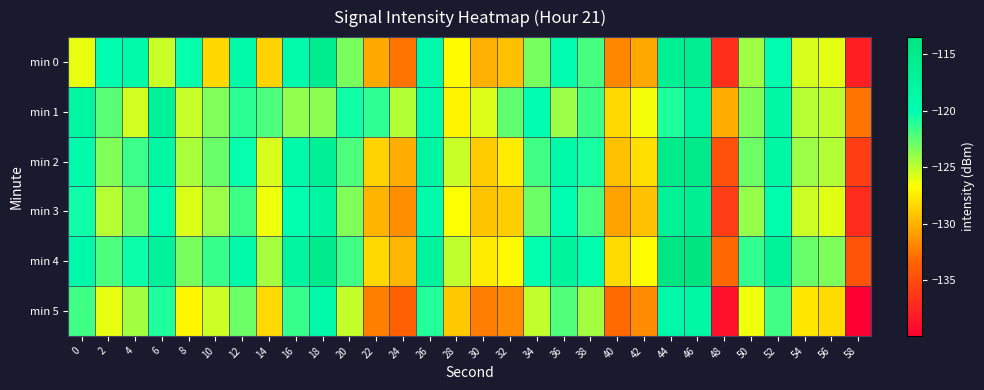

Between 14 and 56, which is larger?

56